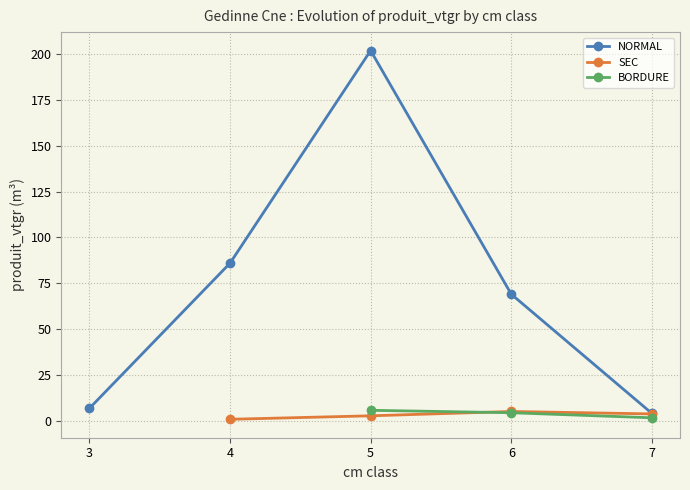

True or false: the data shows 110.4 at 6.

False